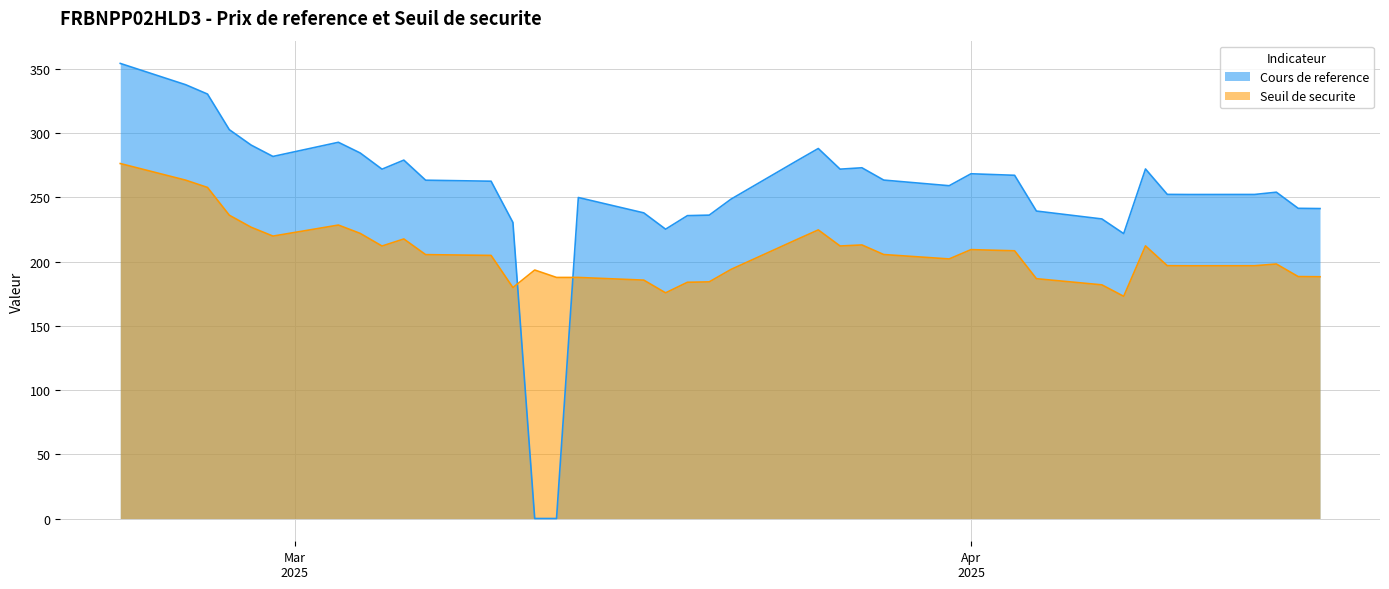

How many lines are shown in the chart?

2